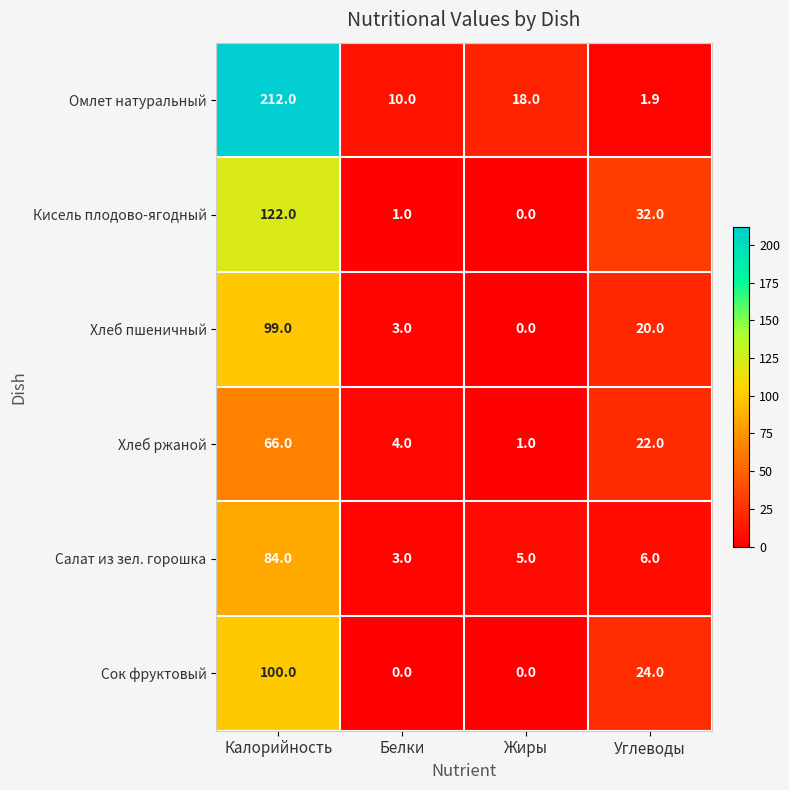

At how many categories does at least one series exceed 24?

2